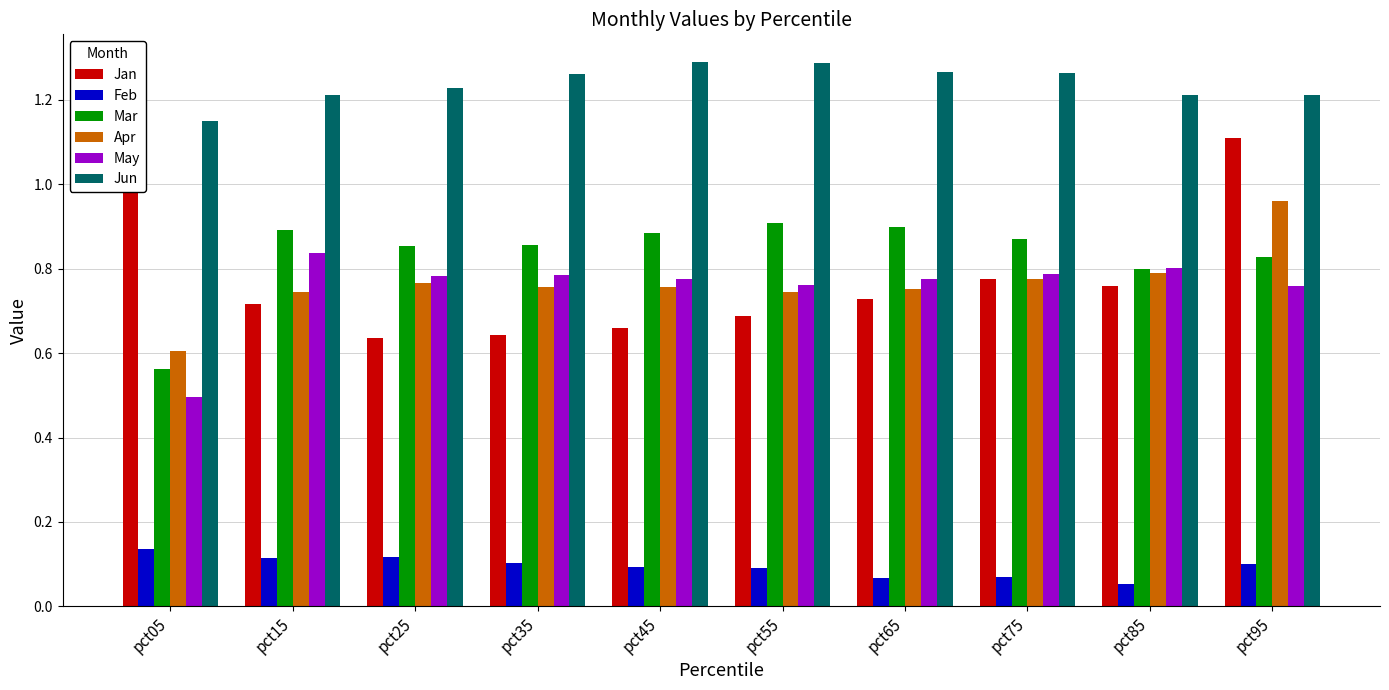

True or false: Feb has a value of 0.2 at pct15.

False